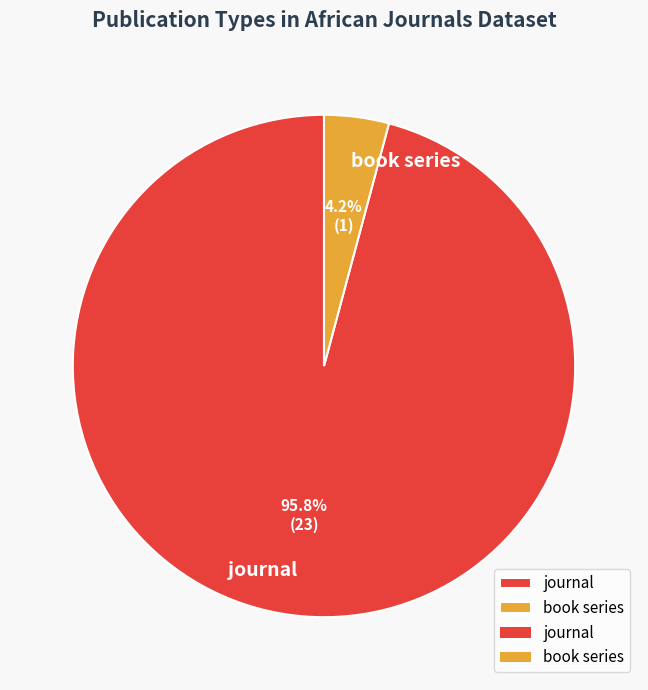

Which has a higher value, book series or journal?

journal